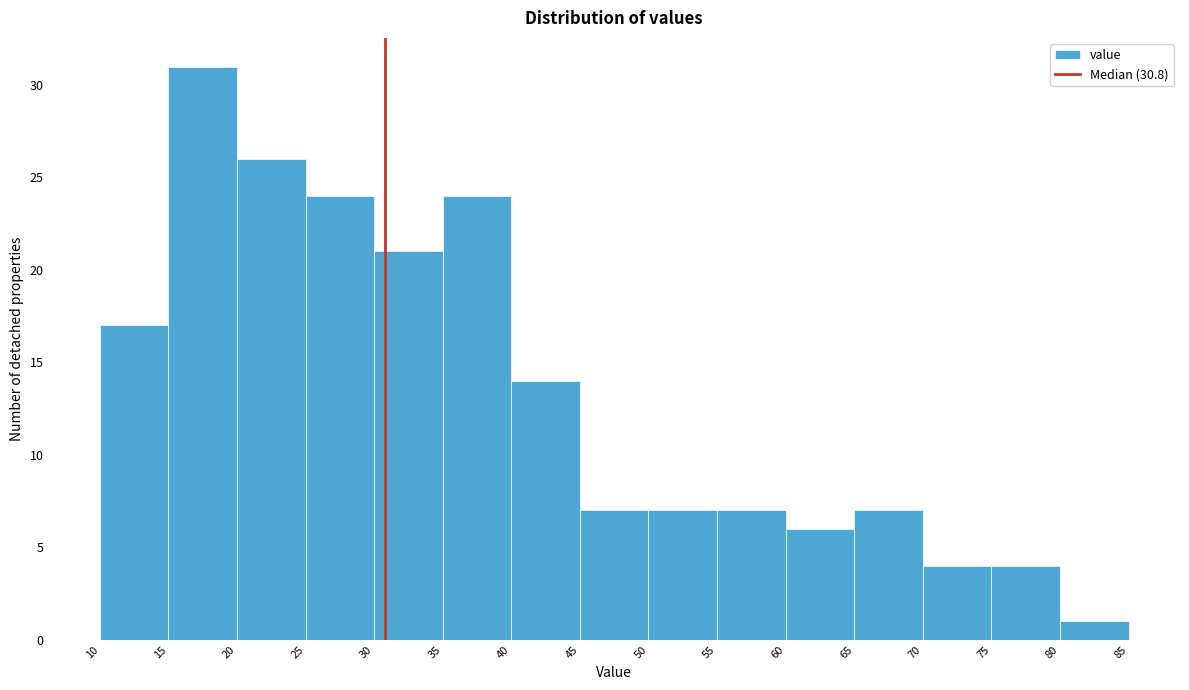

Reading left to right, transcribe this chart: for each bar, give the range it covers on the x-axis and its height. The values are not printed on the chart, so give them approximately, as read against the axis.

10 to 15: 17
15 to 20: 31
20 to 25: 26
25 to 30: 24
30 to 35: 21
35 to 40: 24
40 to 45: 14
45 to 50: 7
50 to 55: 7
55 to 60: 7
60 to 65: 6
65 to 70: 7
70 to 75: 4
75 to 80: 4
80 to 85: 1